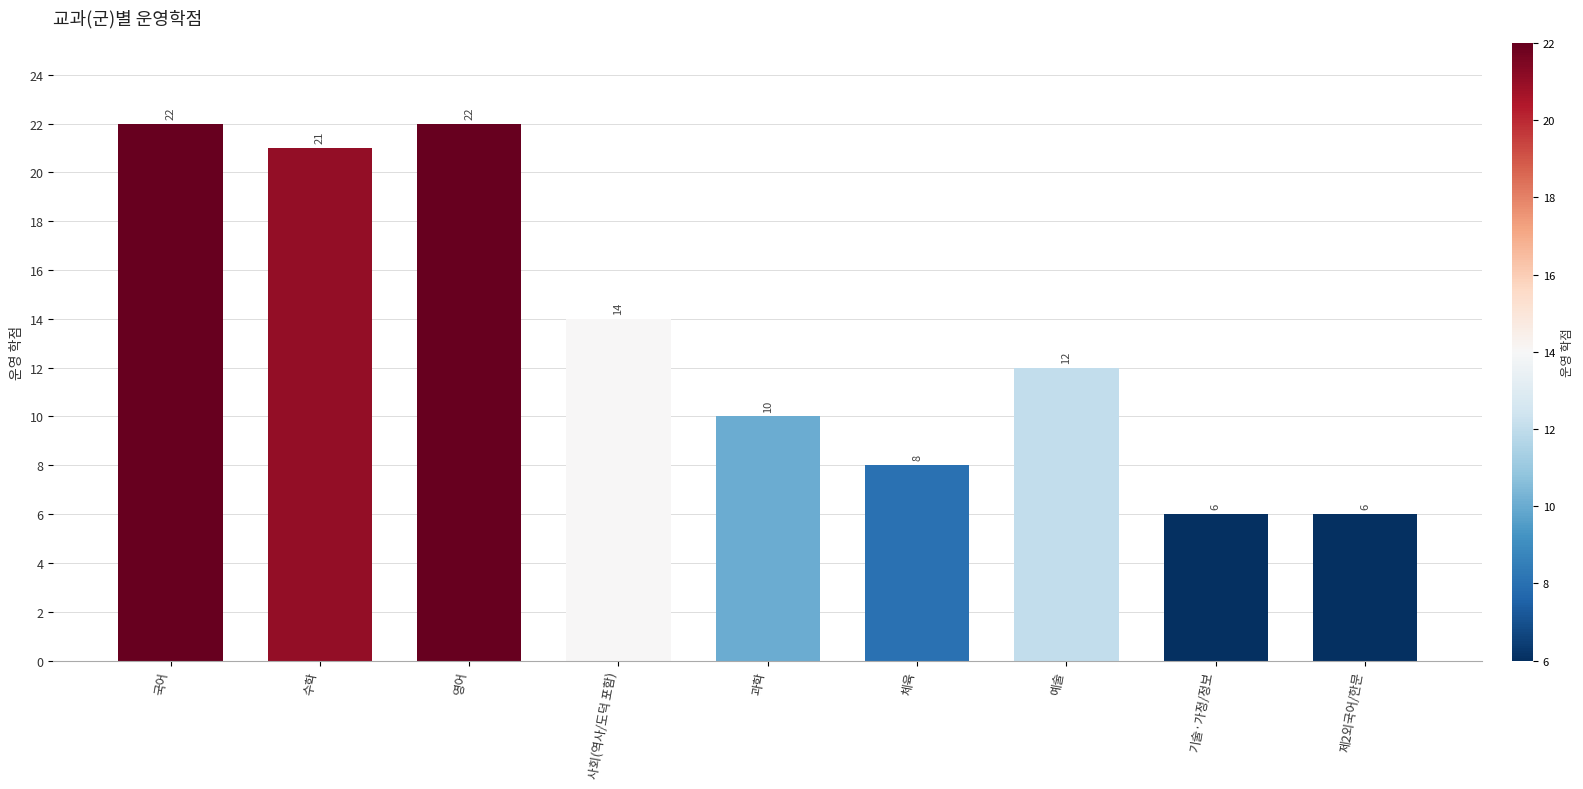

Does the chart contain stacked bars?

No